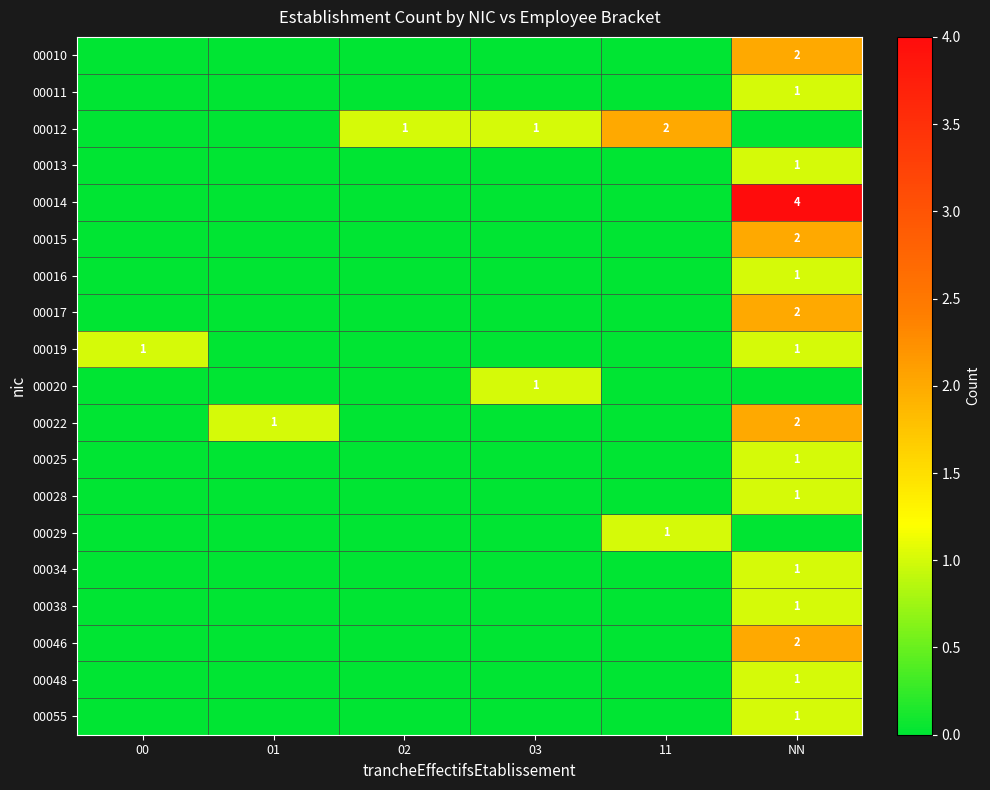

The value of 00013 at NN is 1. True or false?

True